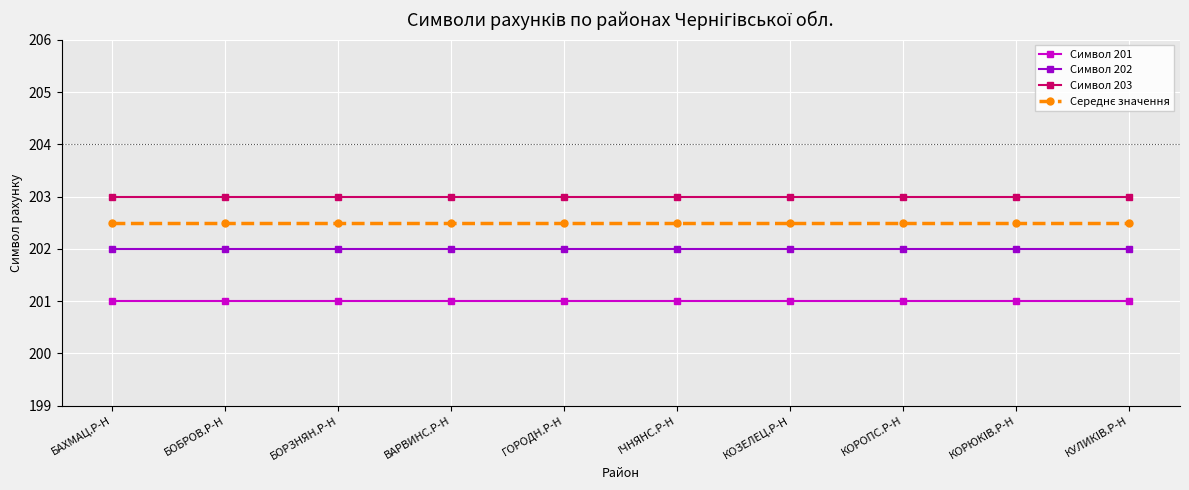

What is the total value across all series at КУЛИКIВ.Р-Н?

808.5